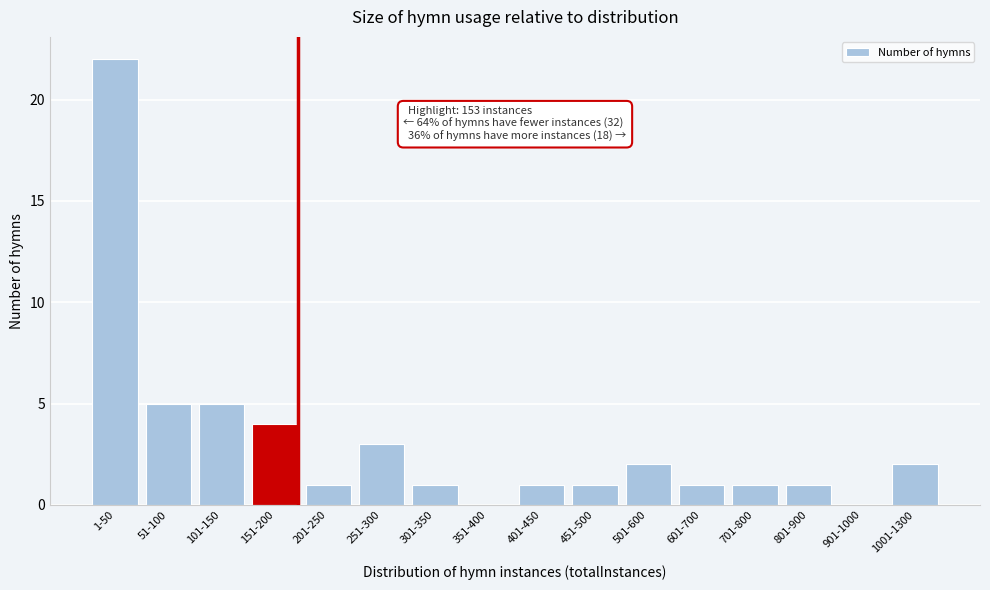

Reading left to right, what are all the values shown in this chart?

1-50=22	51-100=5	101-150=5	151-200=4	201-250=1	251-300=3	301-350=1	351-400=0	401-450=1	451-500=1	501-600=2	601-700=1	701-800=1	801-900=1	901-1000=0	1001-1300=2